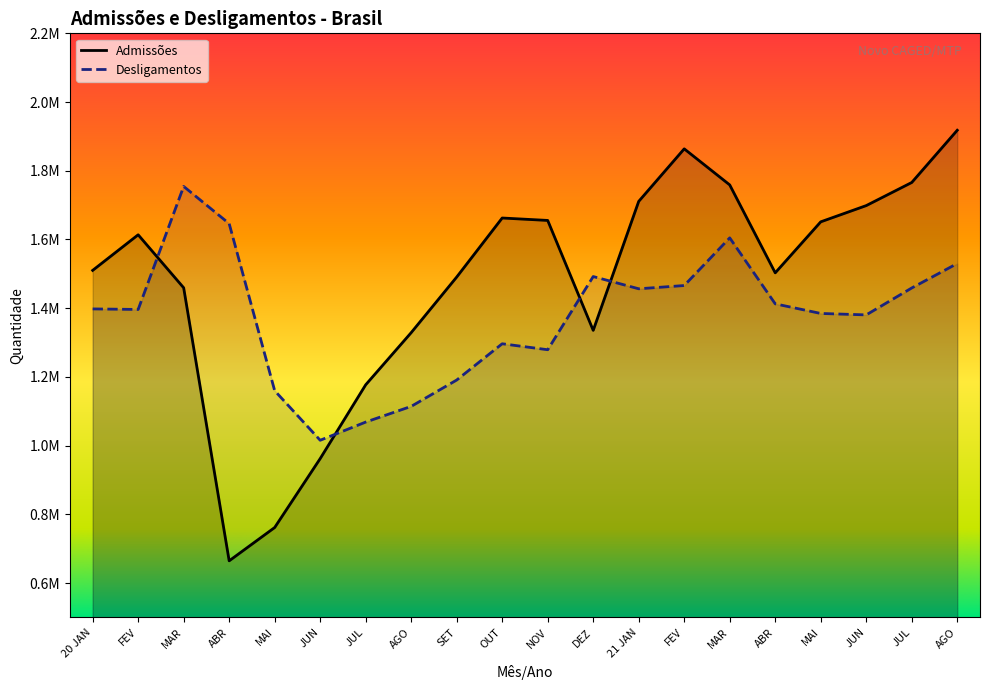

At which category does the chart reach its minimum across all series?

ABR